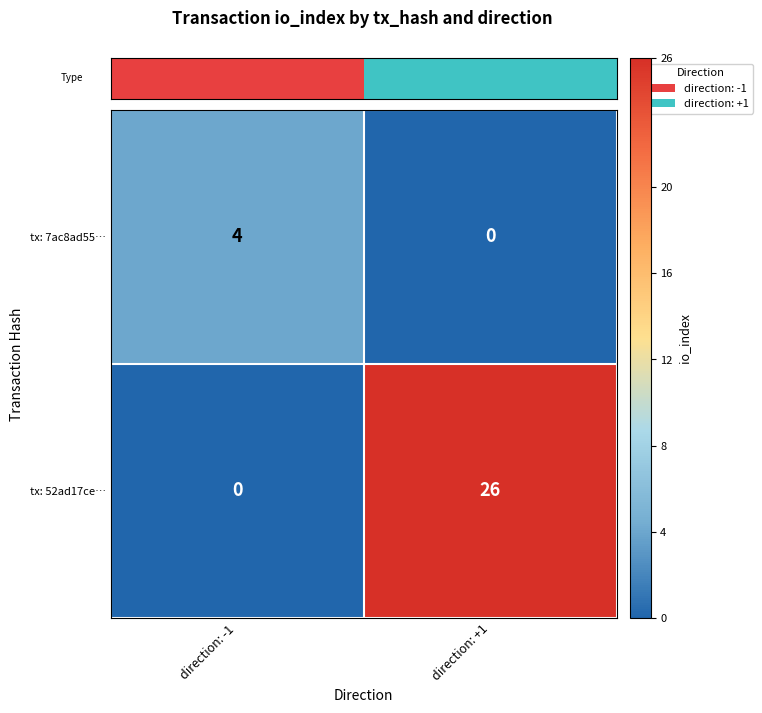

Which series changed the most between direction: -1 and direction: +1?

tx: 52ad17ce…